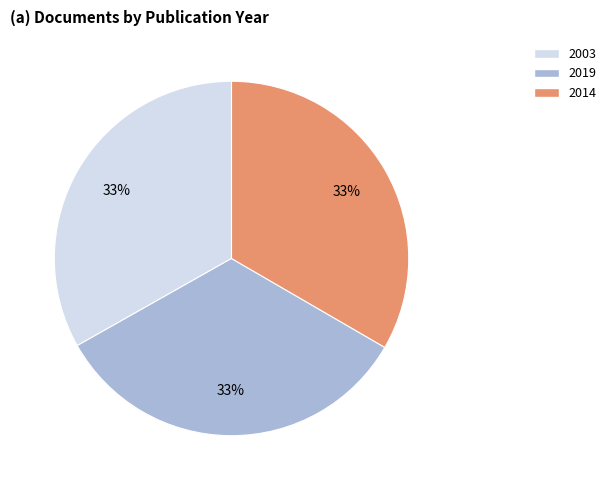

To the nearest percent, what is the average slice percentage?

33%